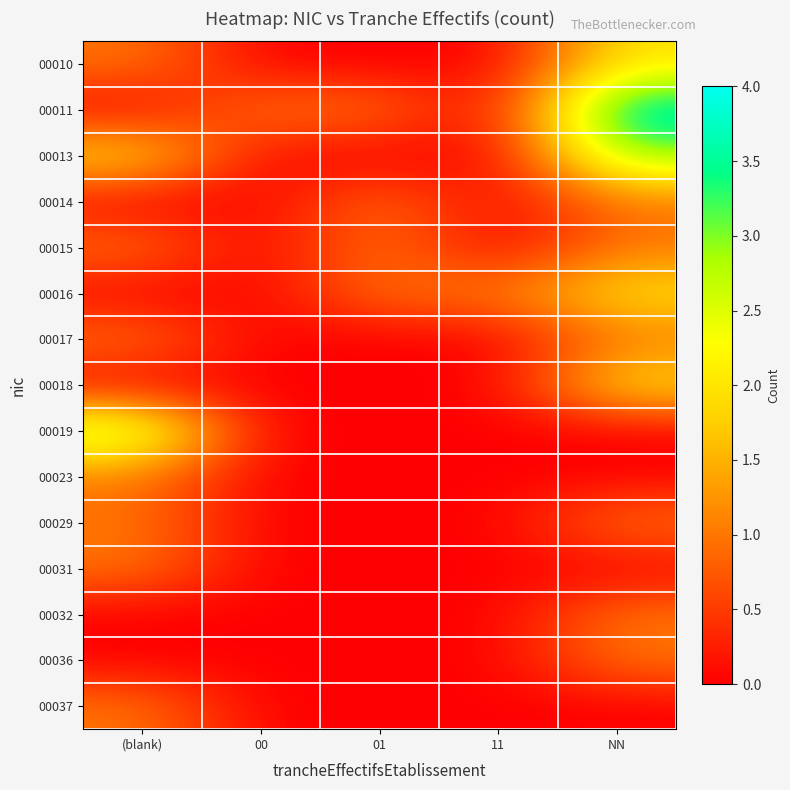

At how many categories does at least one series exceed 1?

2